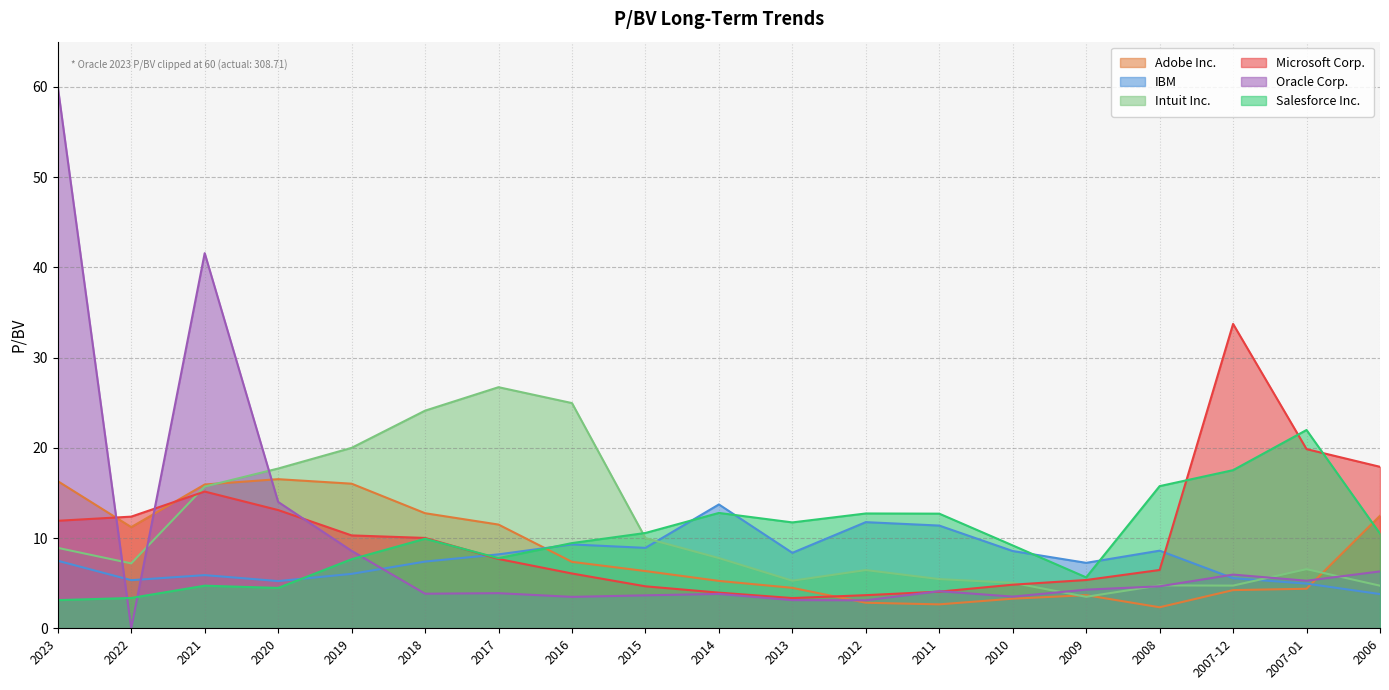

Is it true that IBM equals 3.1 at 2019?

False